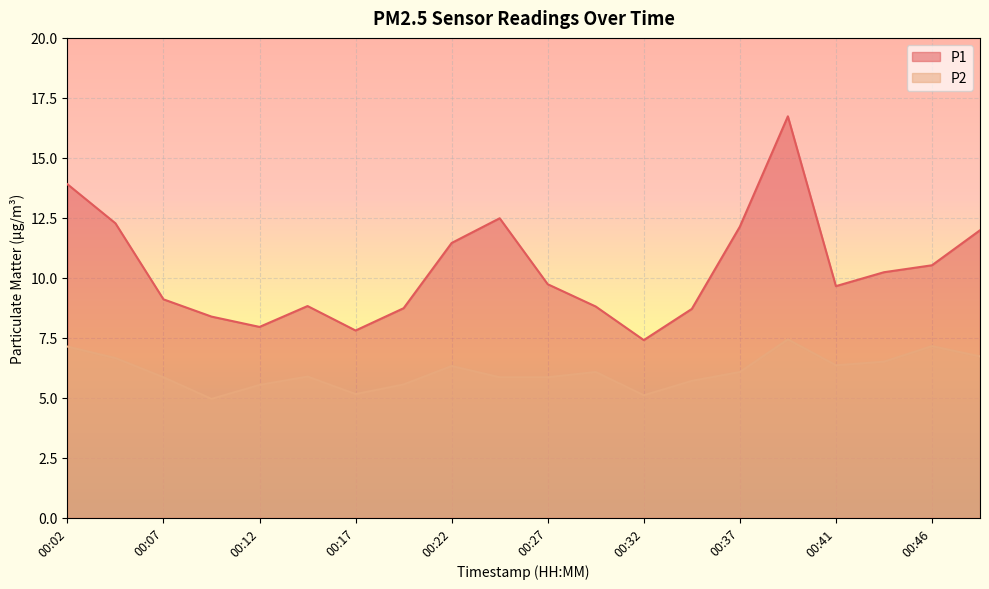

At which category does P2 reach its first local valley?

00:09